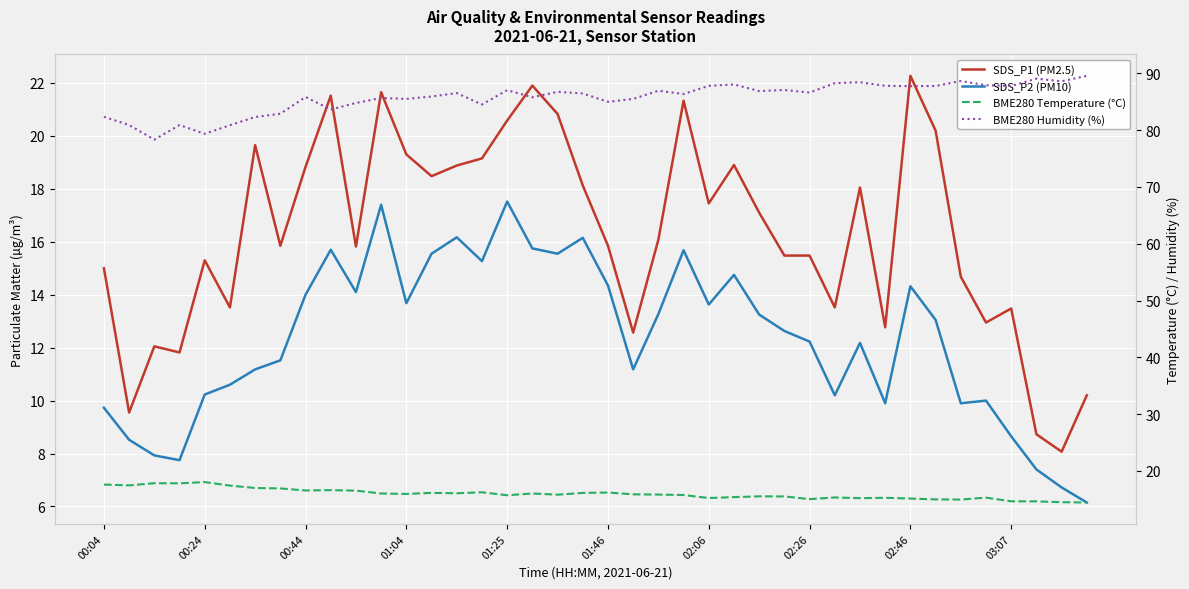

True or false: SDS_P1 (PM2.5) and BME280 Humidity (%) intersect in this chart.

False